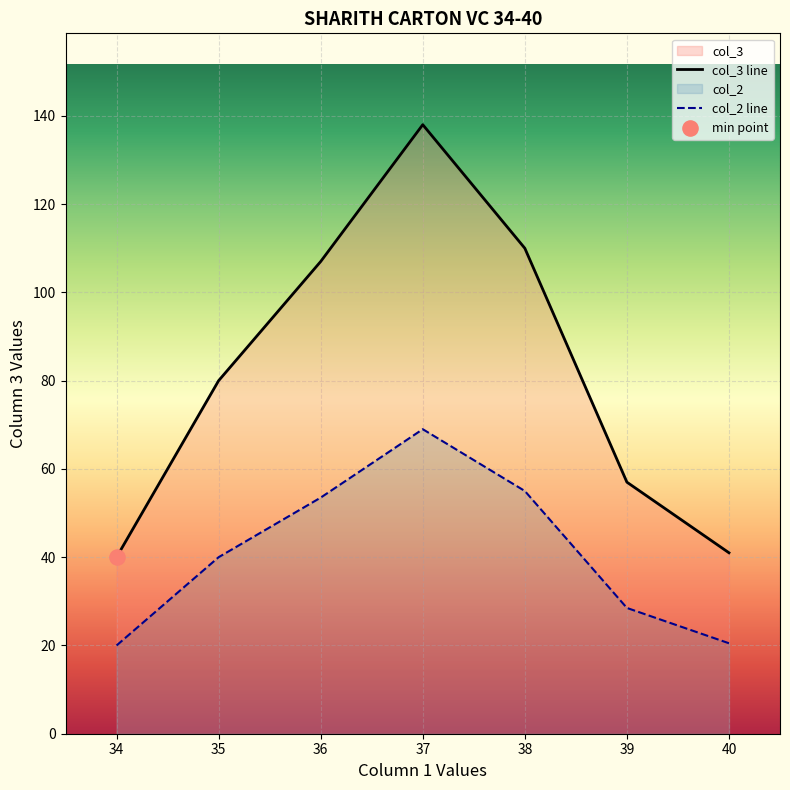

Which series has the largest total across all categories?

col_3 line